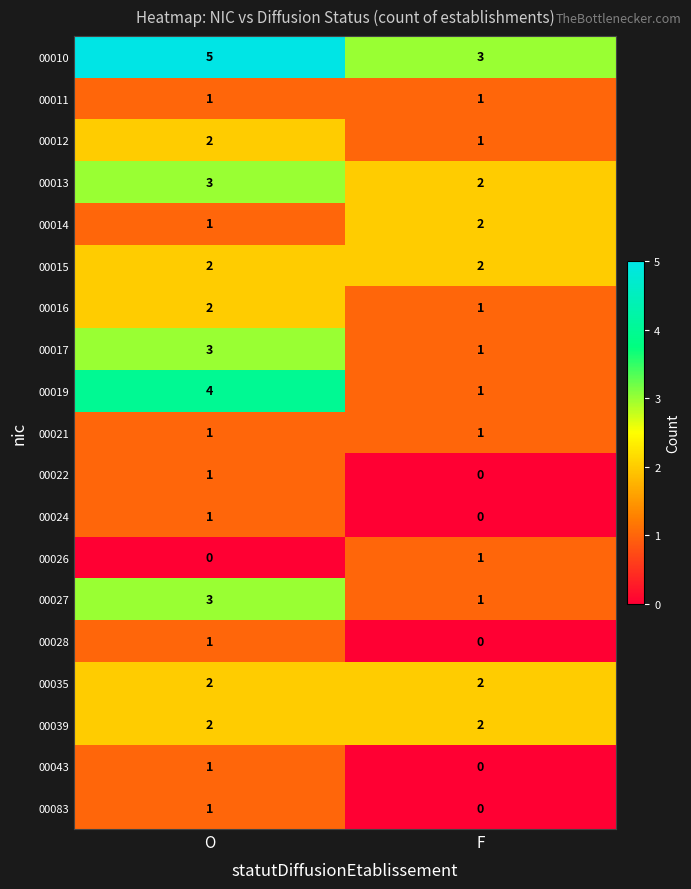

At which category is the sum across all series the highest?

O